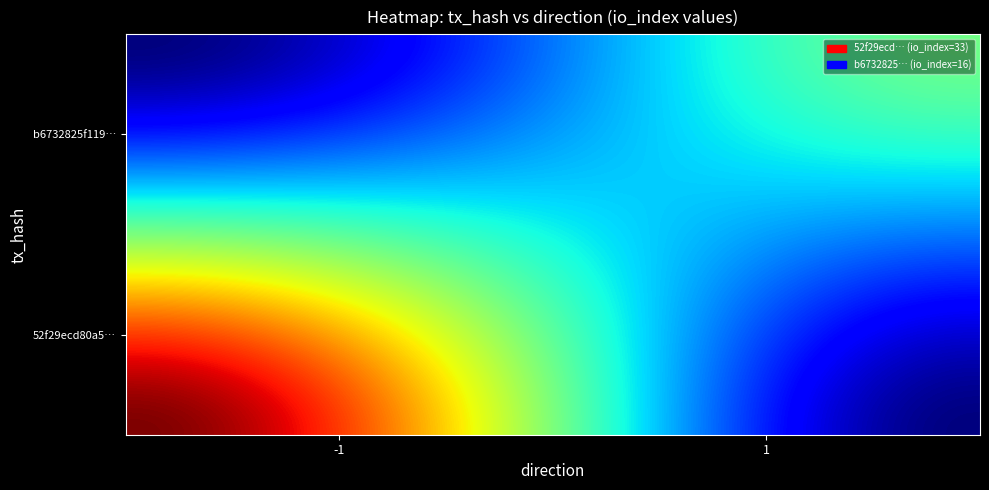

Which series has the largest range (max minus min)?

52f29ecd80a53aa2759c18bdc972c109f7eef9b